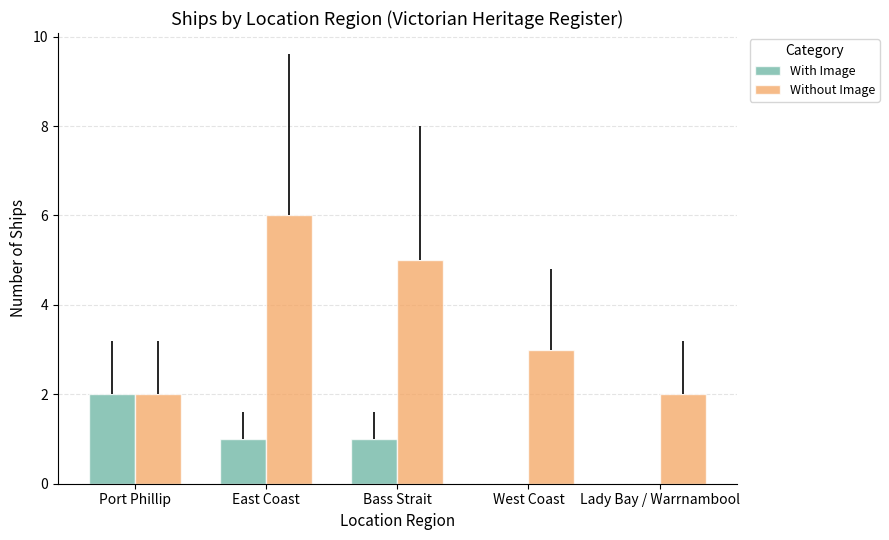

What position from the right is Port Phillip?

5